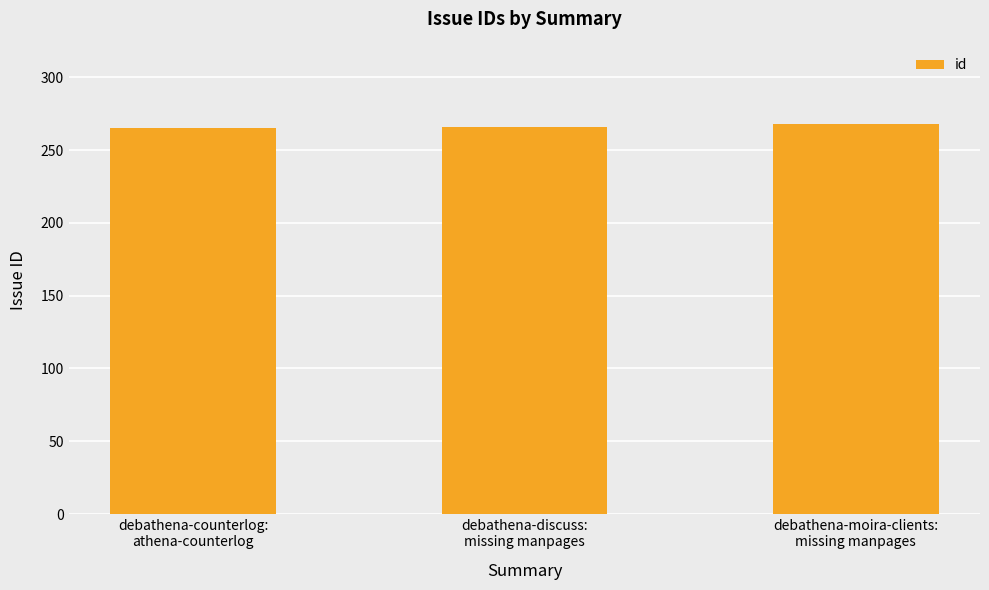

How many data points are less than 266?

1